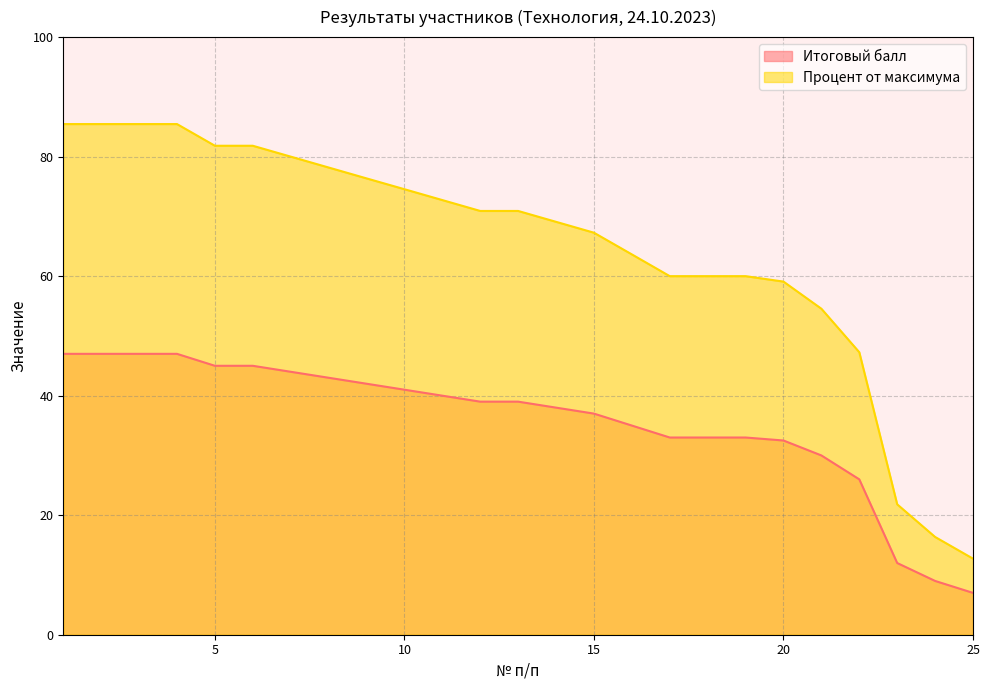

What is the greatest value displayed?

85.5